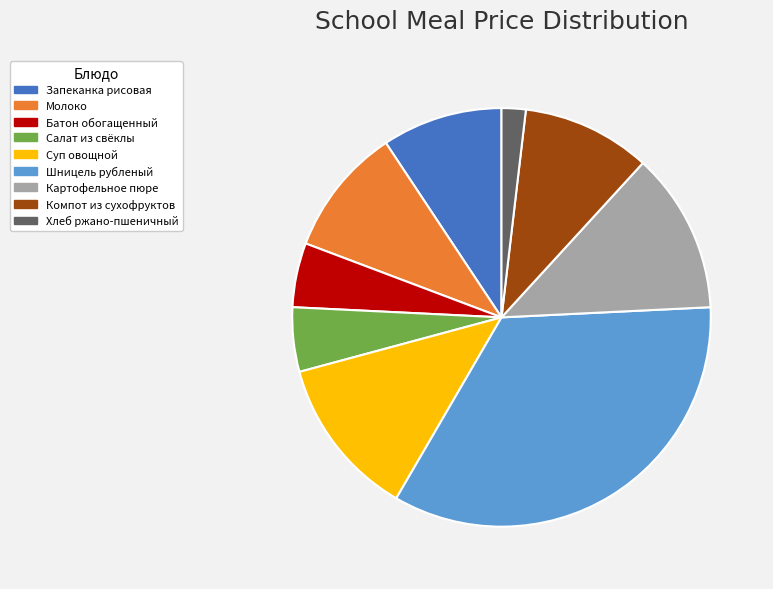

Which has a higher value, Картофельное пюре or Батон обогащенный?

Картофельное пюре